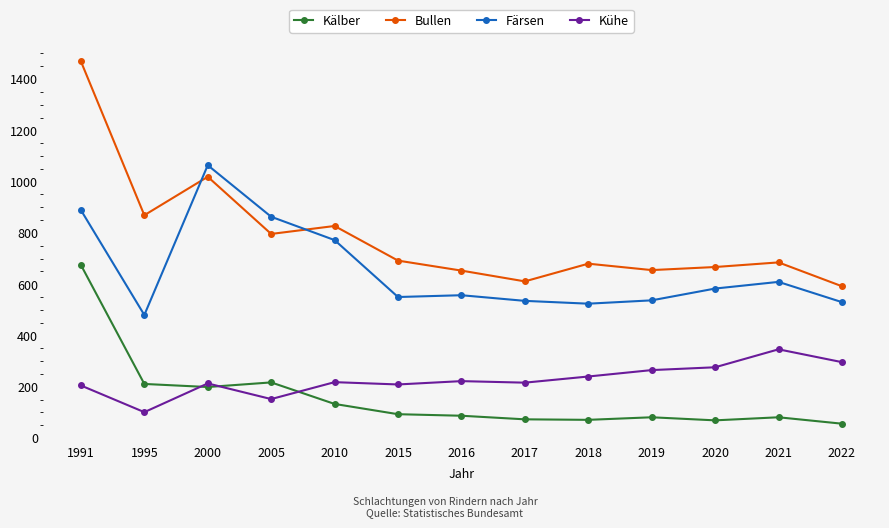

The value of Kühe at 1991 is 205. True or false?

True